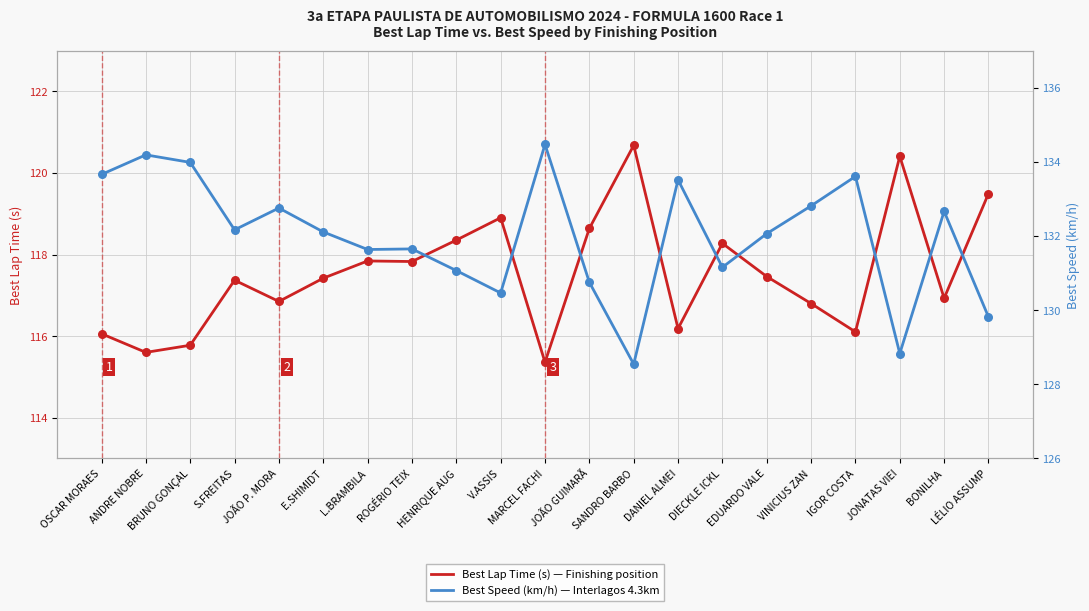

At how many categories does at least one series exceed 124?

21